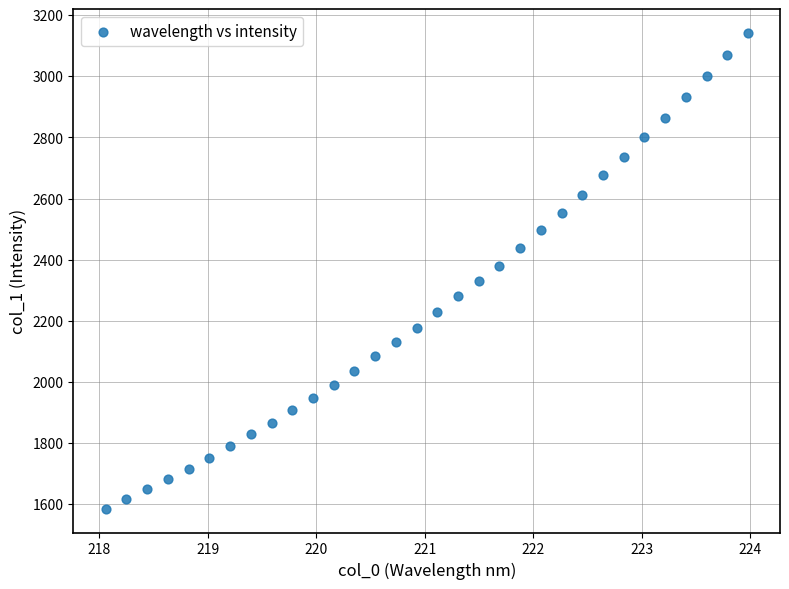

What is the range of X values (max minus min)?

5.9